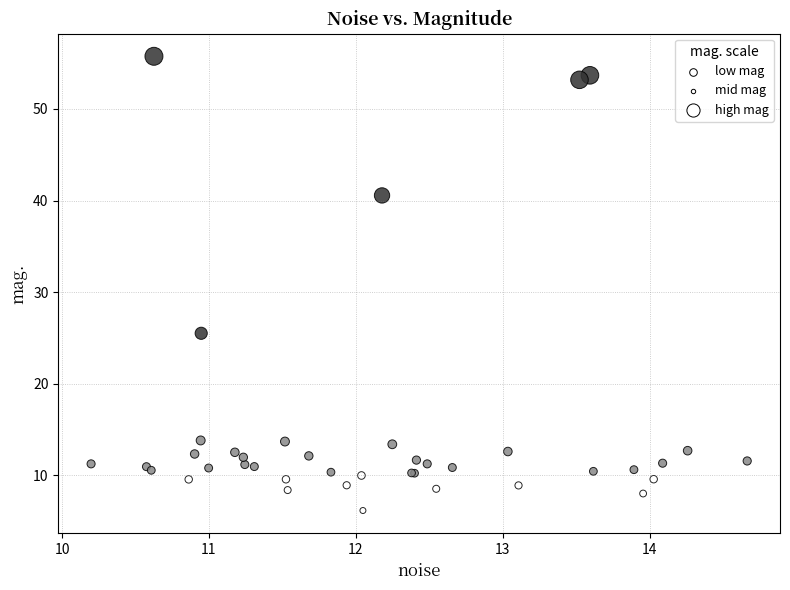

What Y value in the scatter plot is closest to 30?

25.5